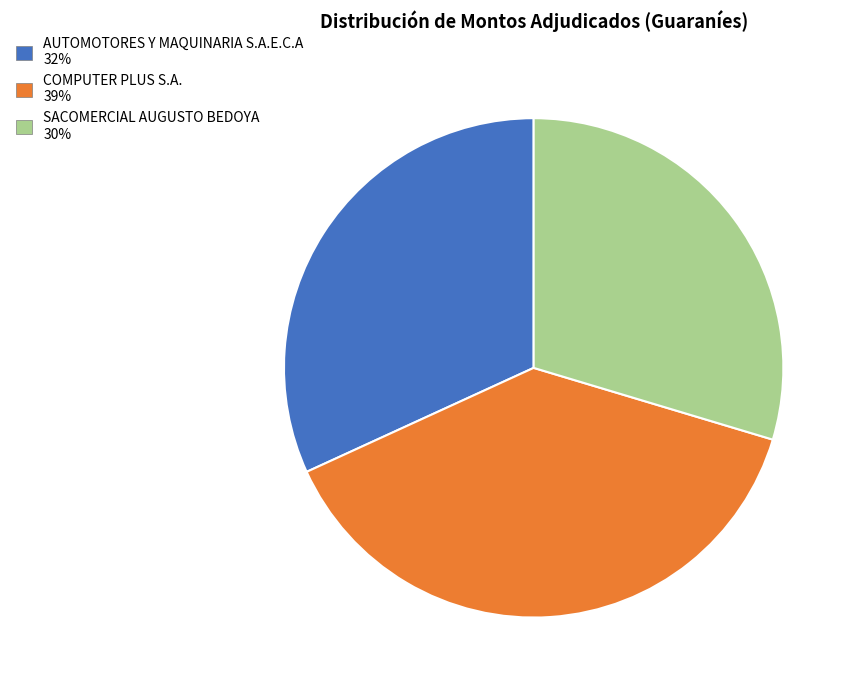

How many segments does this pie chart have?

3